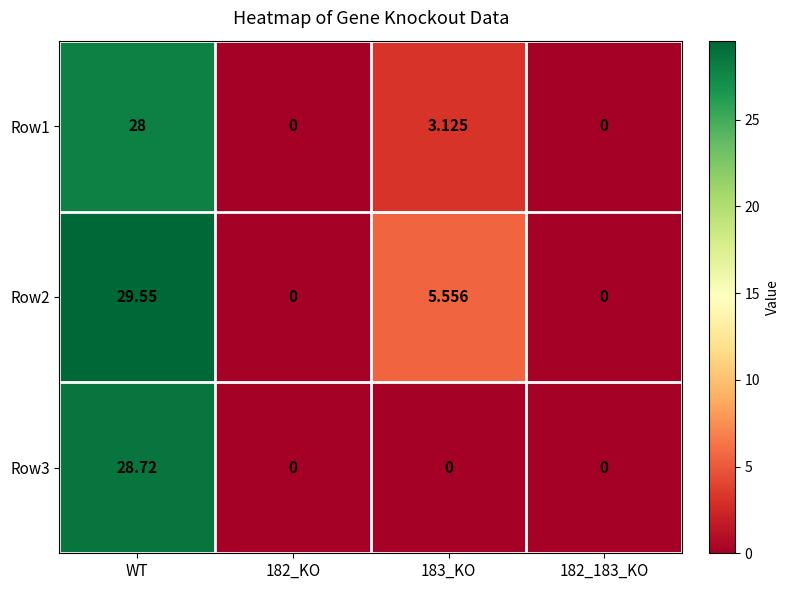

At which label does Row3 reach its peak?

WT